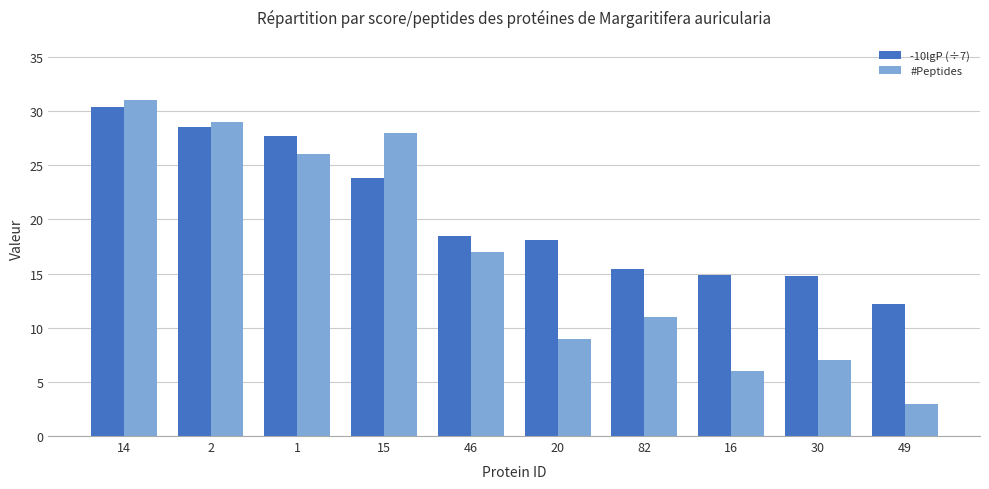

True or false: #Peptides has a value of 11.0 at 82.

True